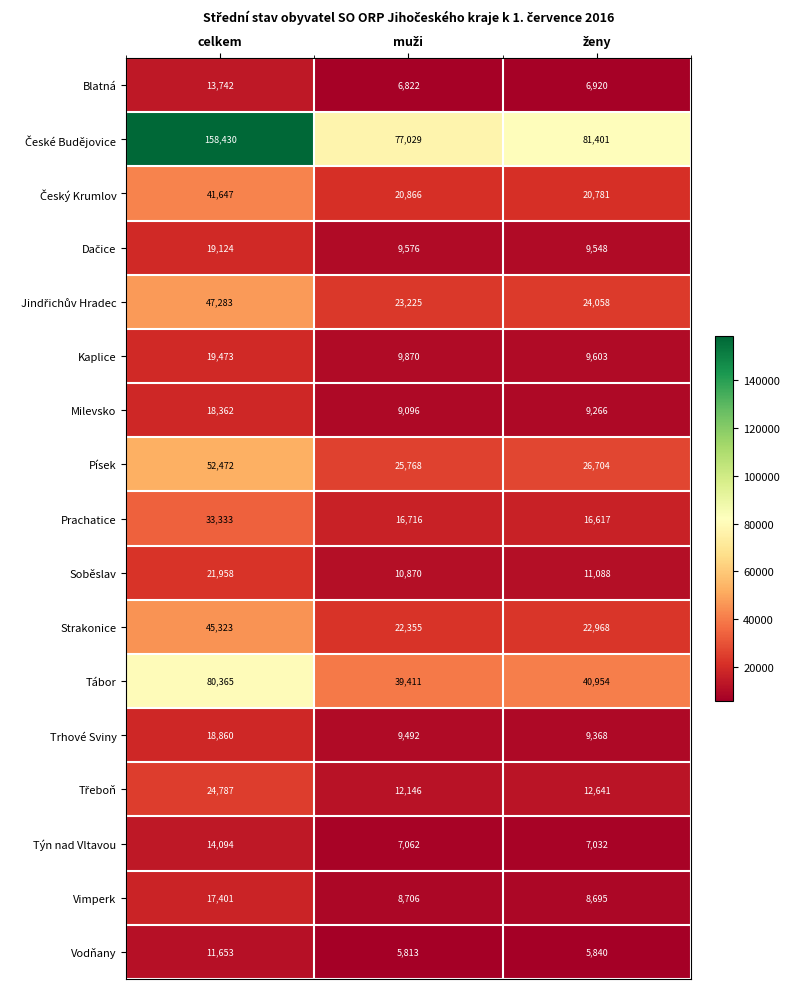

At how many categories does at least one series exceed 30201?

3